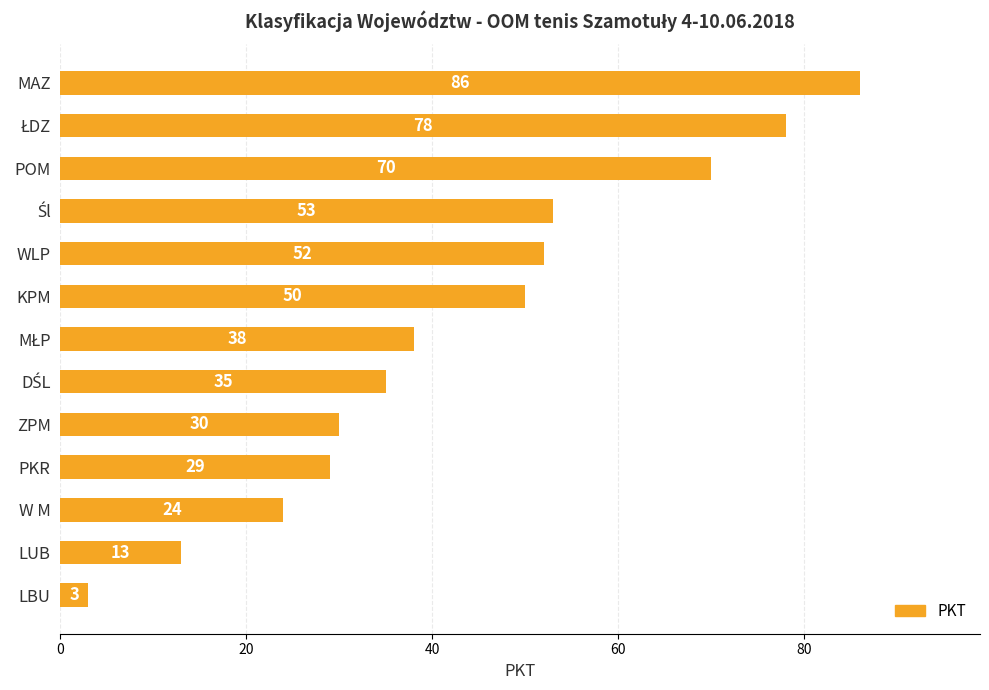

Reading top to bottom, extract all data points from this chart.

86	78	70	53	52	50	38	35	30	29	24	13	3